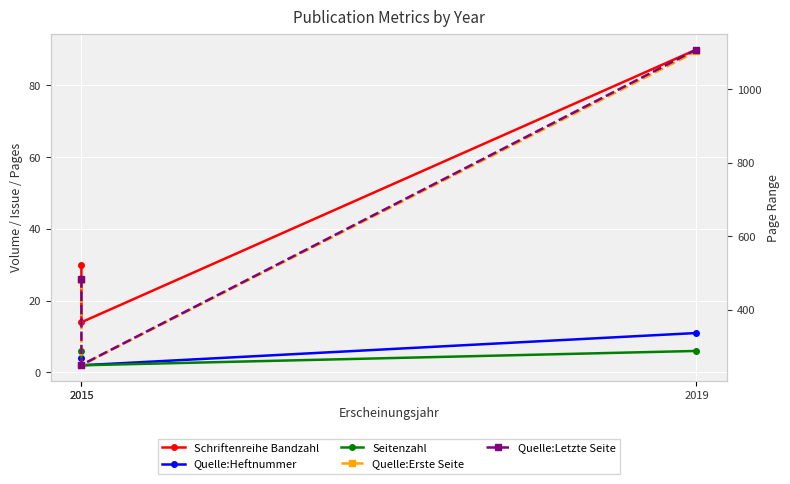

How many lines are shown in the chart?

5